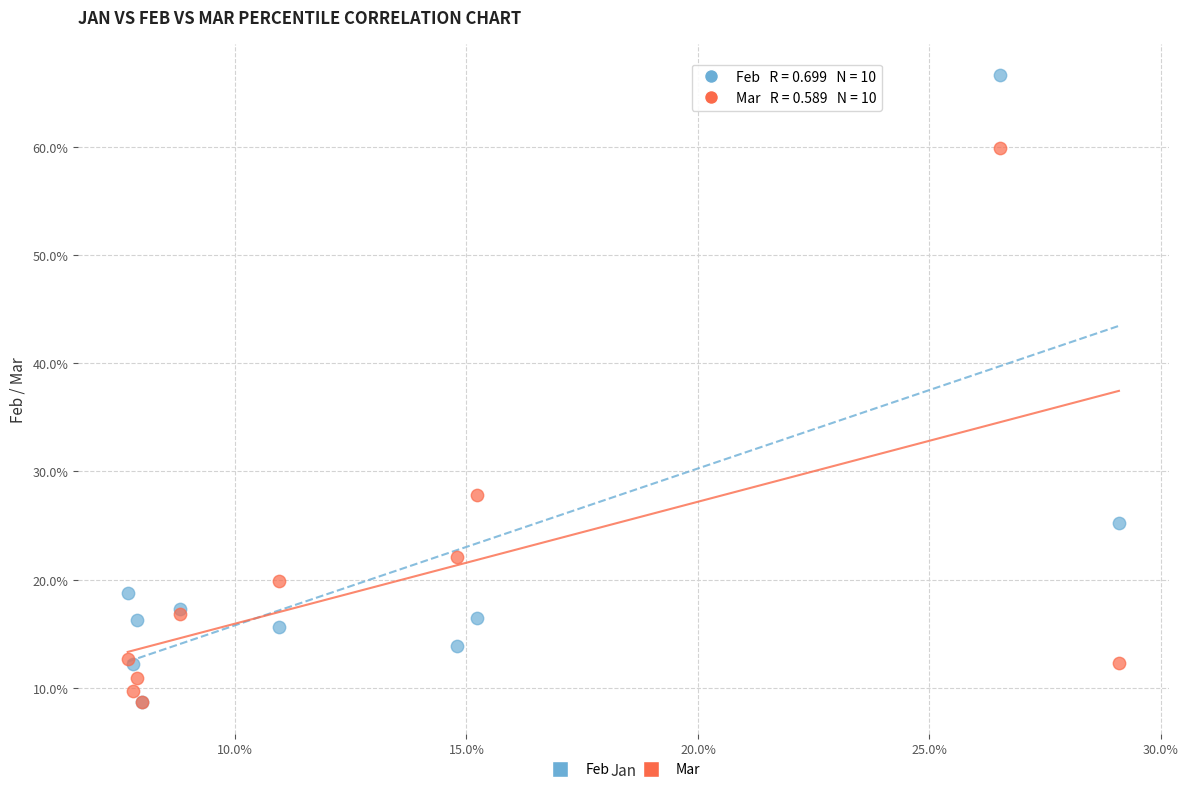

Which series has the largest Y range (max minus min)?

Feb